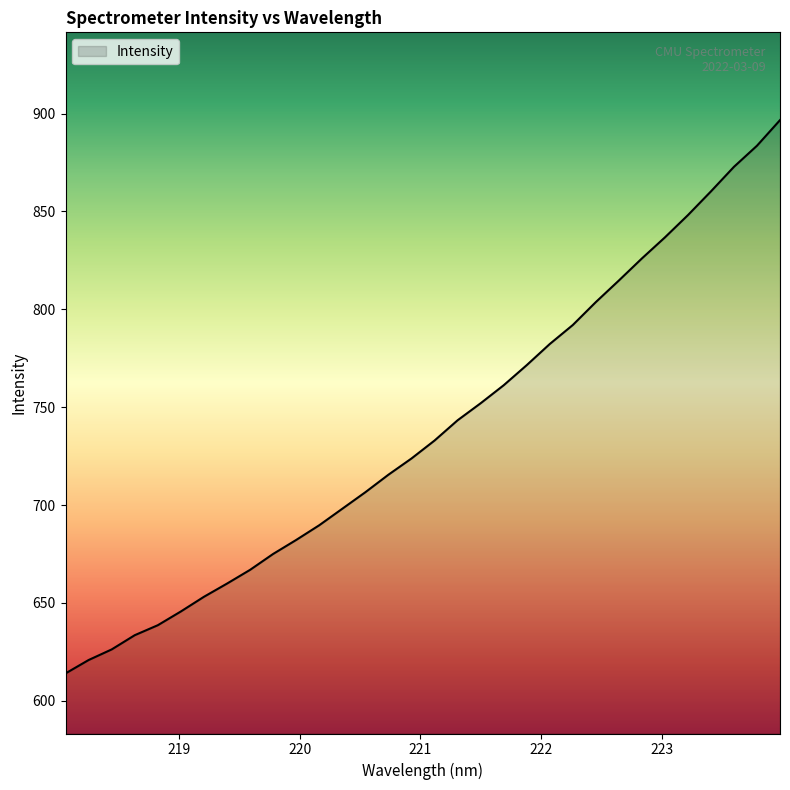

What is the difference between the maximum and minimum values?

282.7